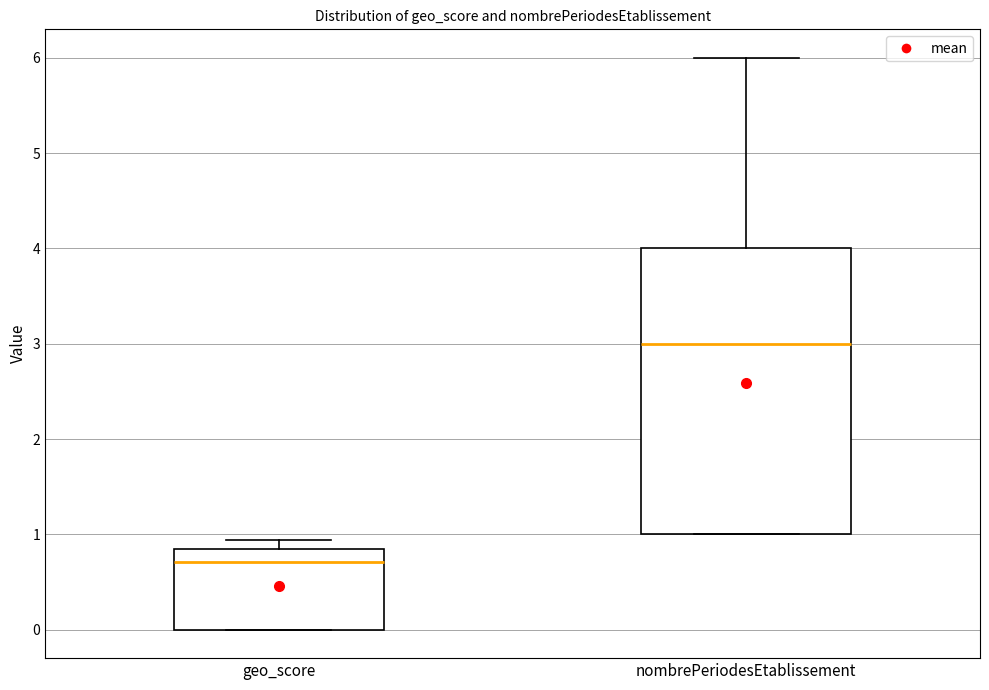

Where is the upper edge of the box for nombrePeriodesEtablissement on the y-axis? The values are not printed on the chart, so give them approximately, as read against the axis.

4.0